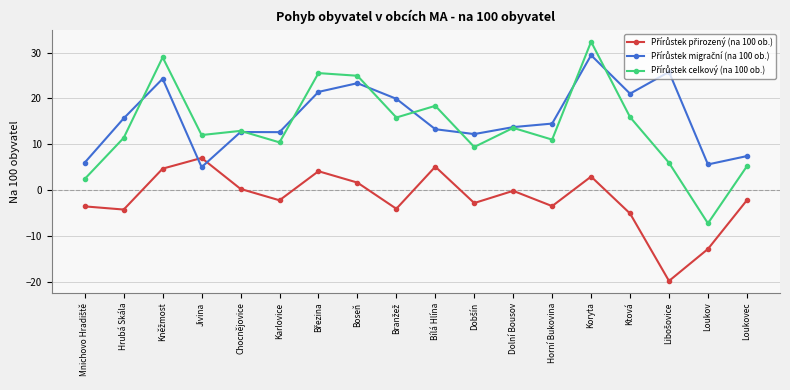

At which category is the sum across all series the highest?

Koryta